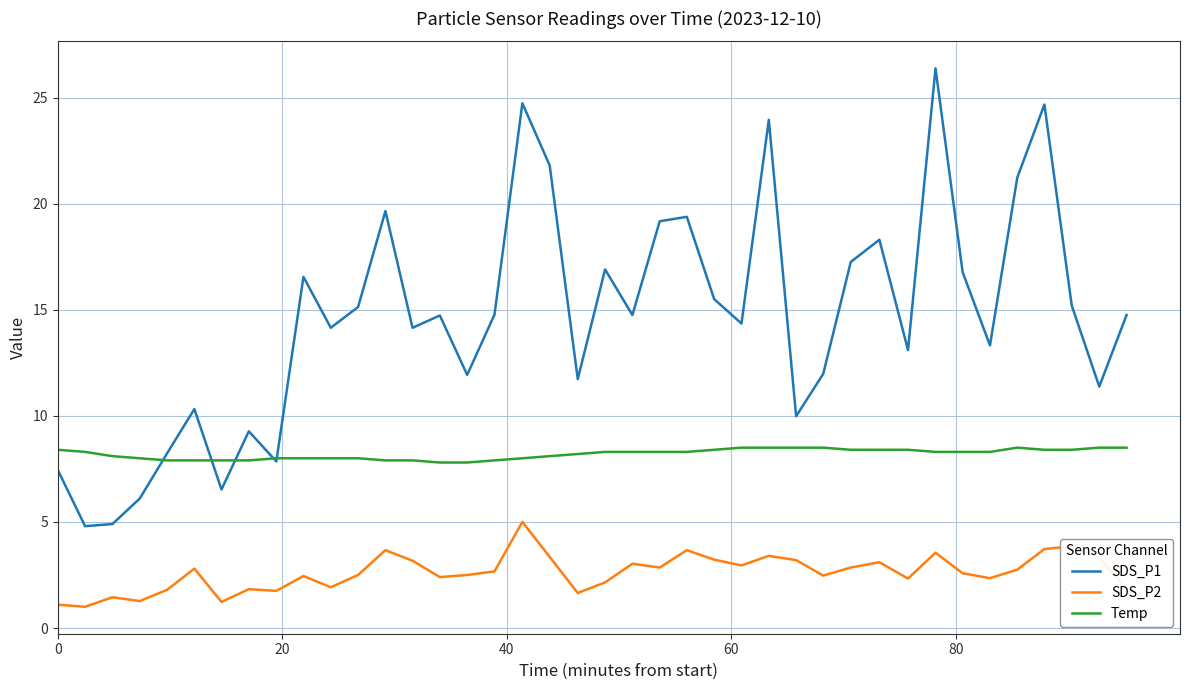

Which series has the largest total across all categories?

SDS_P1